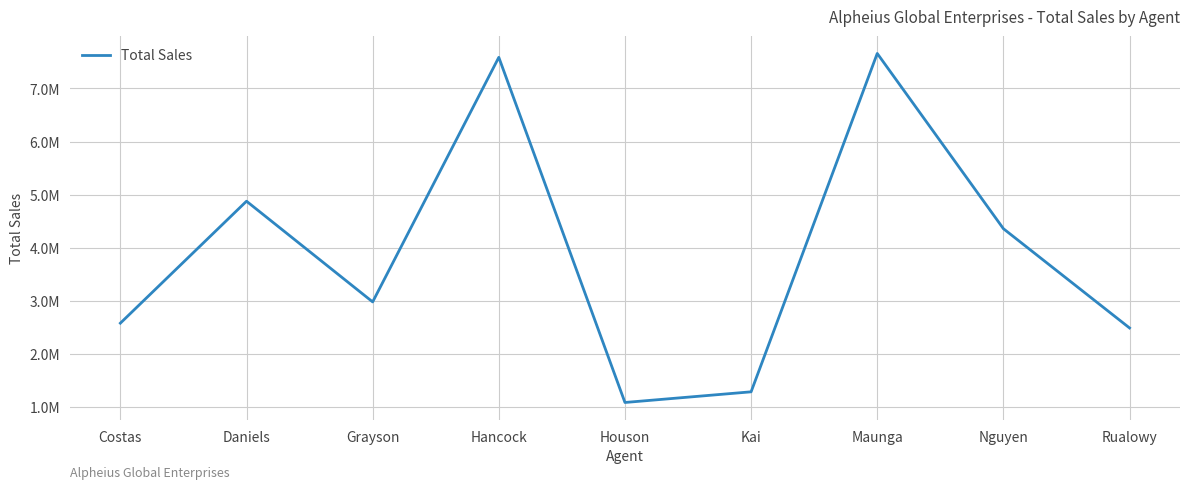

Approximately how many times larger is the value at Rualowy compared to Grayson?

0.8